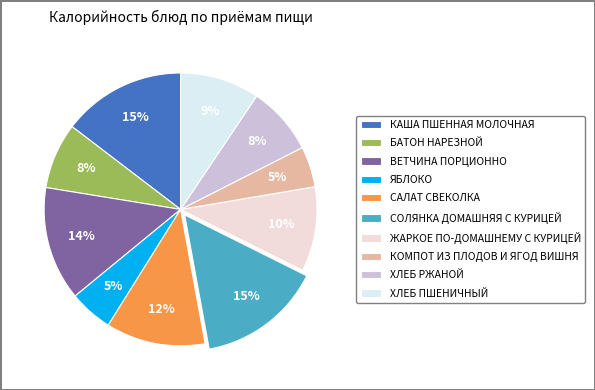

To the nearest percent, what is the combined percentage of БАТОН НАРЕЗНОЙ and ЯБЛОКО?

13%